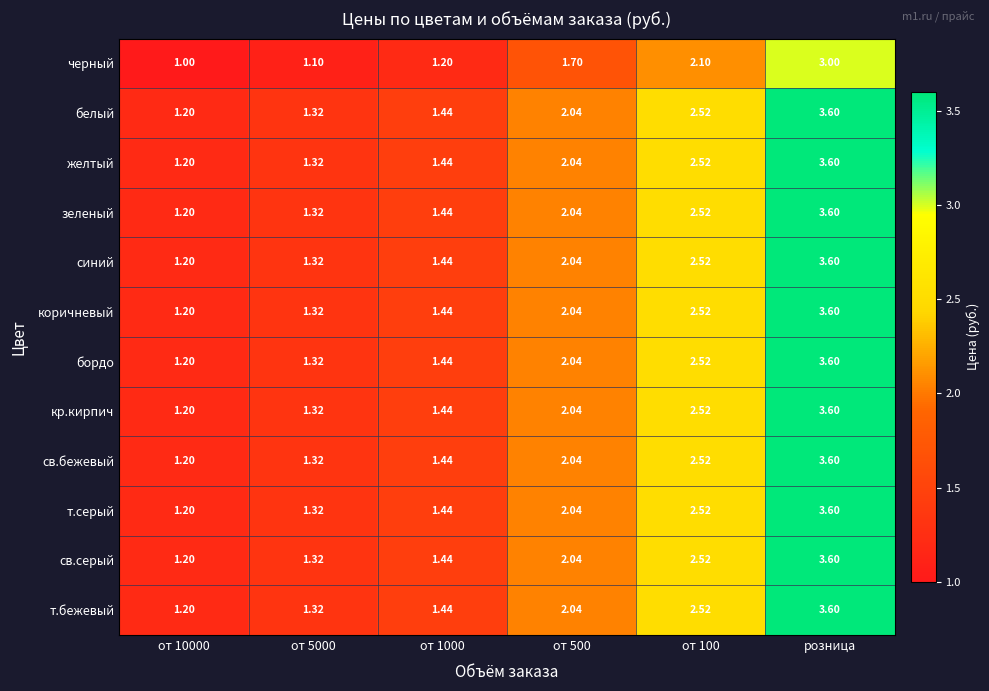

How many values in the синий series are below 2?

3